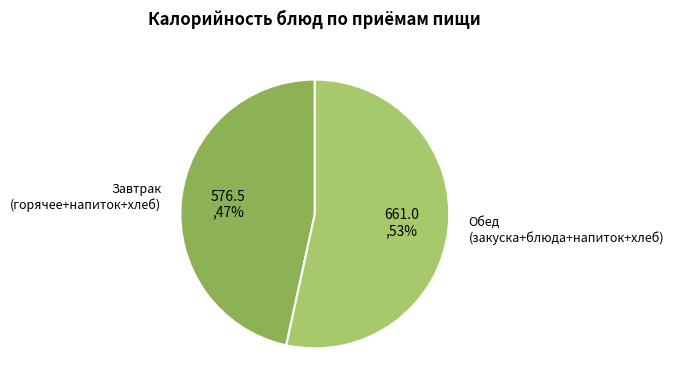

Between Обед (закуска+блюда+напиток+хлеб) and Завтрак (горячее+напиток+хлеб), which is larger?

Обед (закуска+блюда+напиток+хлеб)